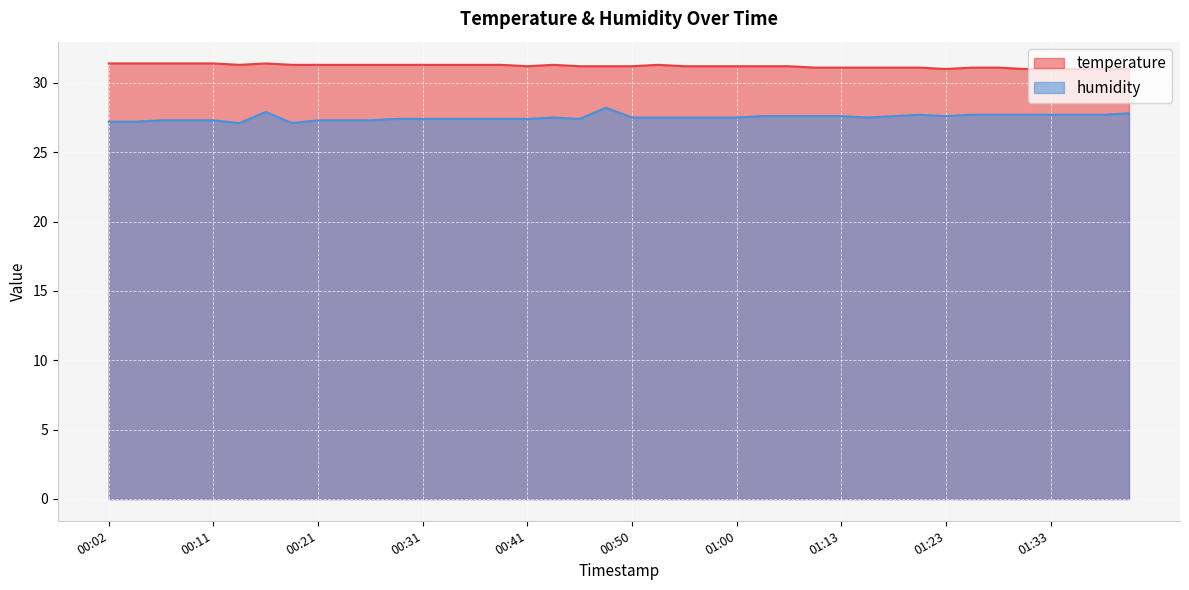

True or false: humidity and temperature cross at least once.

False